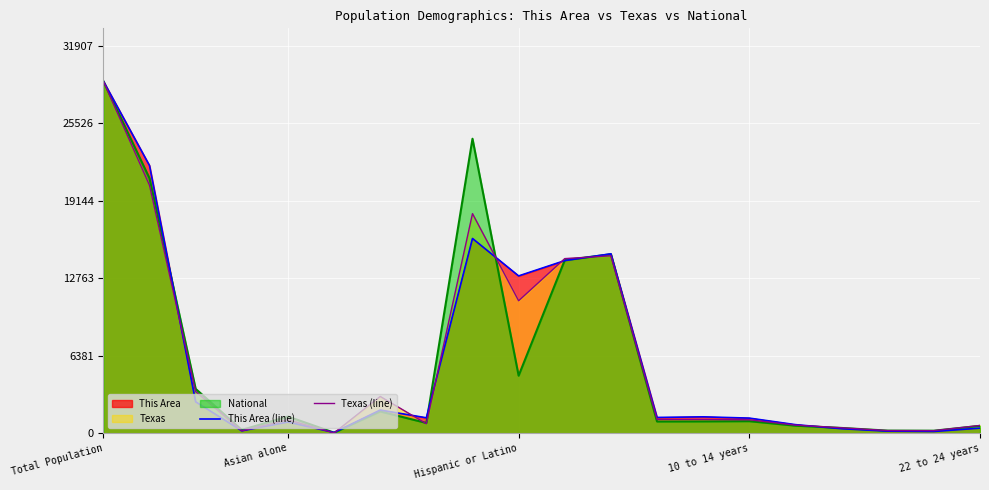

What is the total value across all series at 12?

2437.3